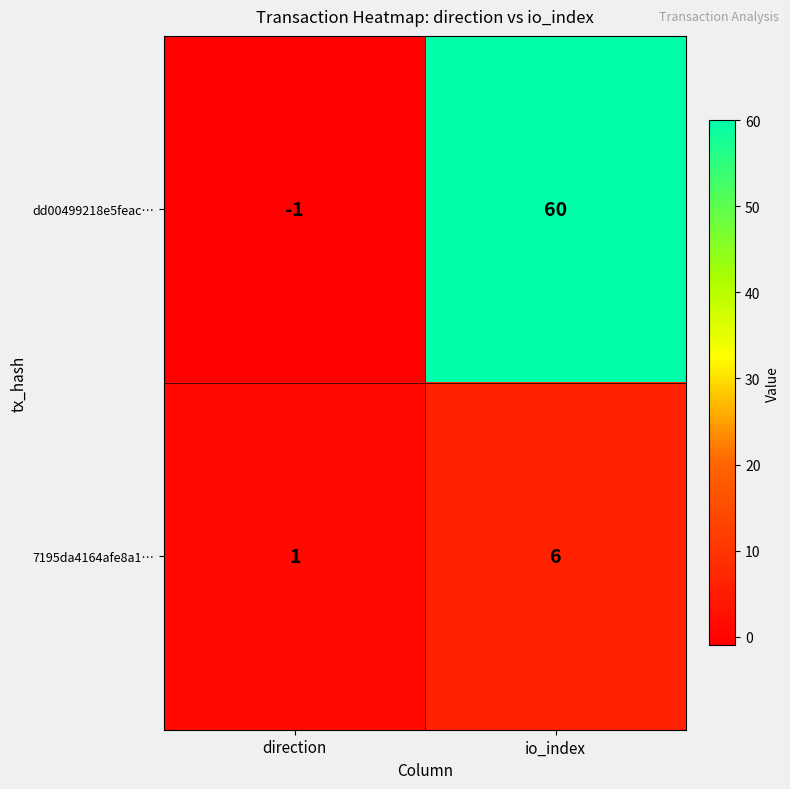

Reading left to right, transcribe all the data shown in this chart.

dd00499218e5feac…: direction=-1	io_index=60
7195da4164afe8a1…: direction=1	io_index=6